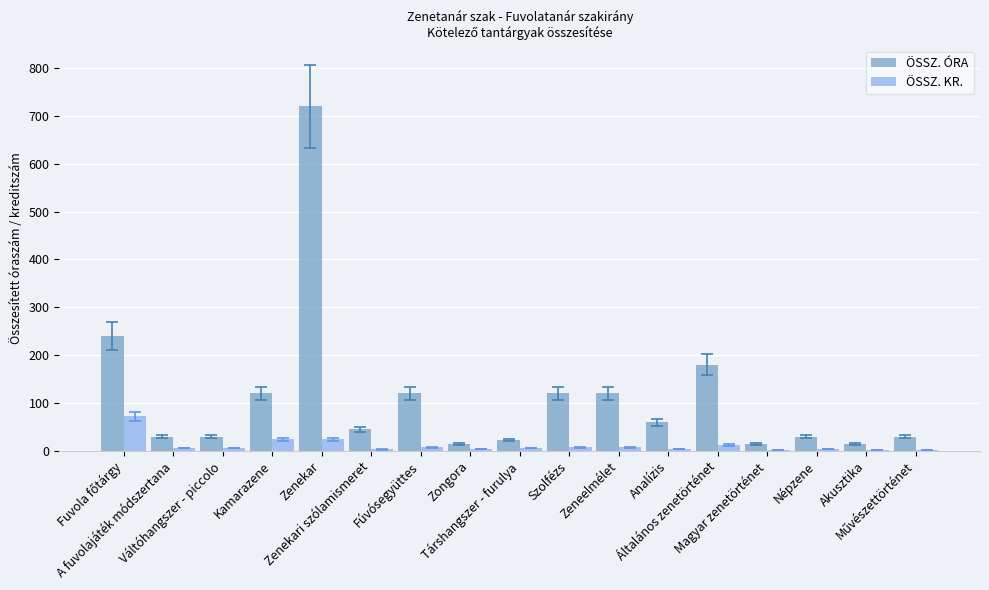

What is the sum of all ÖSSZ. KR. values?

194.0